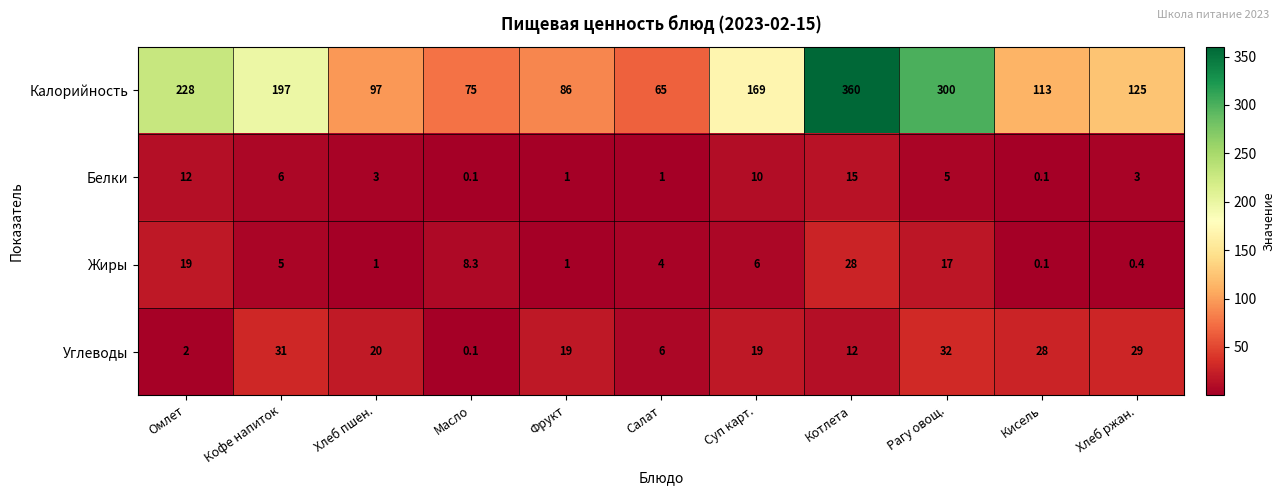

Which series has the largest total across all categories?

Калорийность